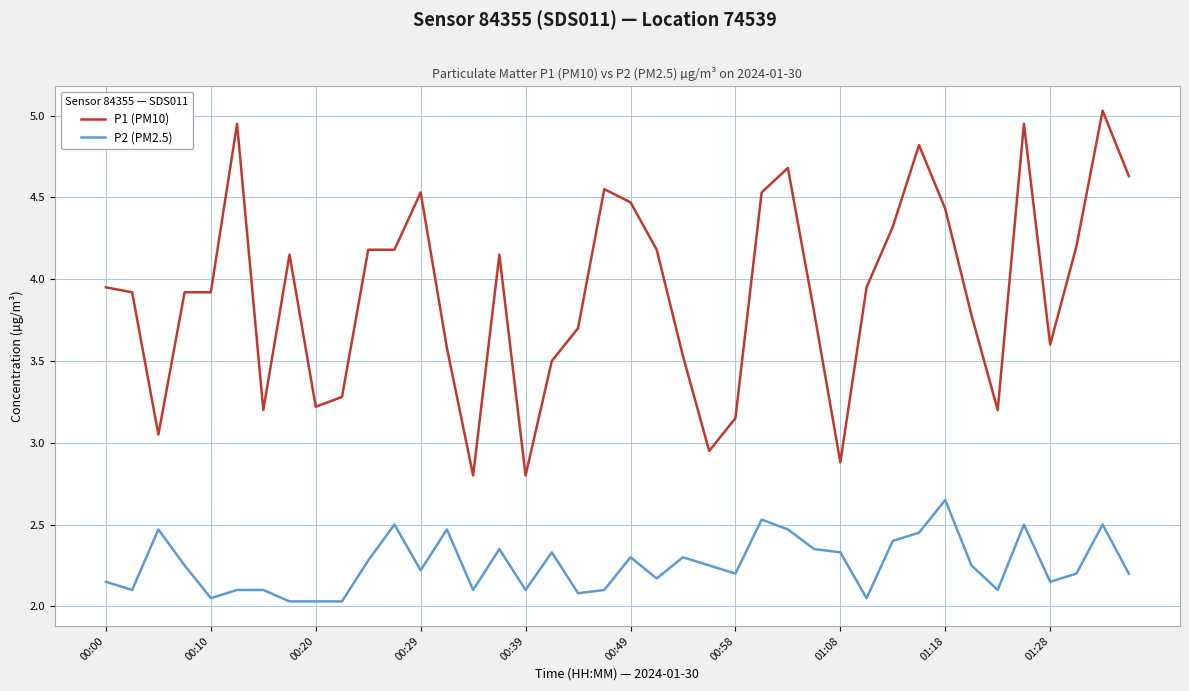

Which series has the largest range (max minus min)?

P1 (PM10)